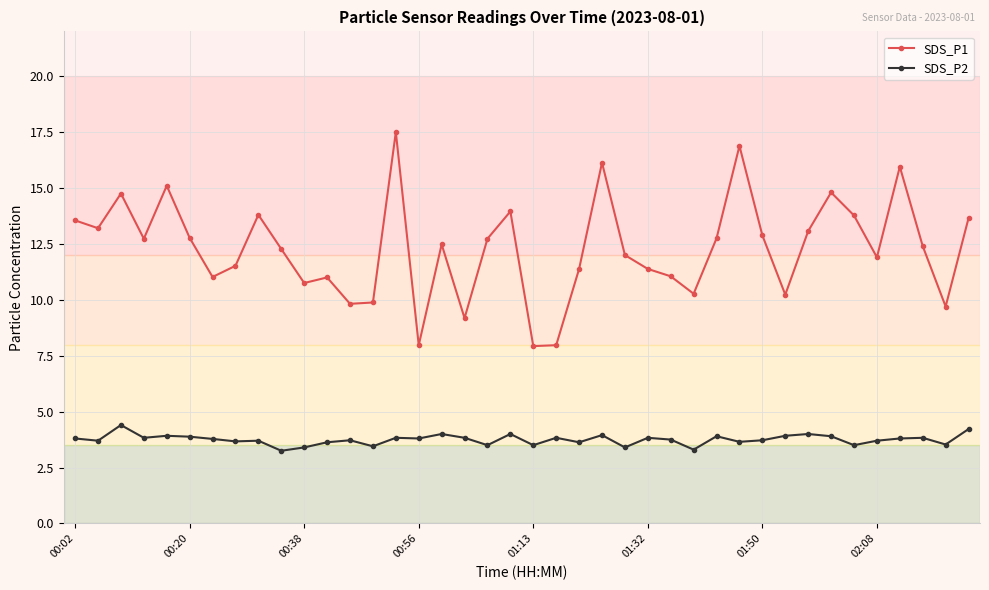

What is the highest value of the SDS_P1 series?

17.5